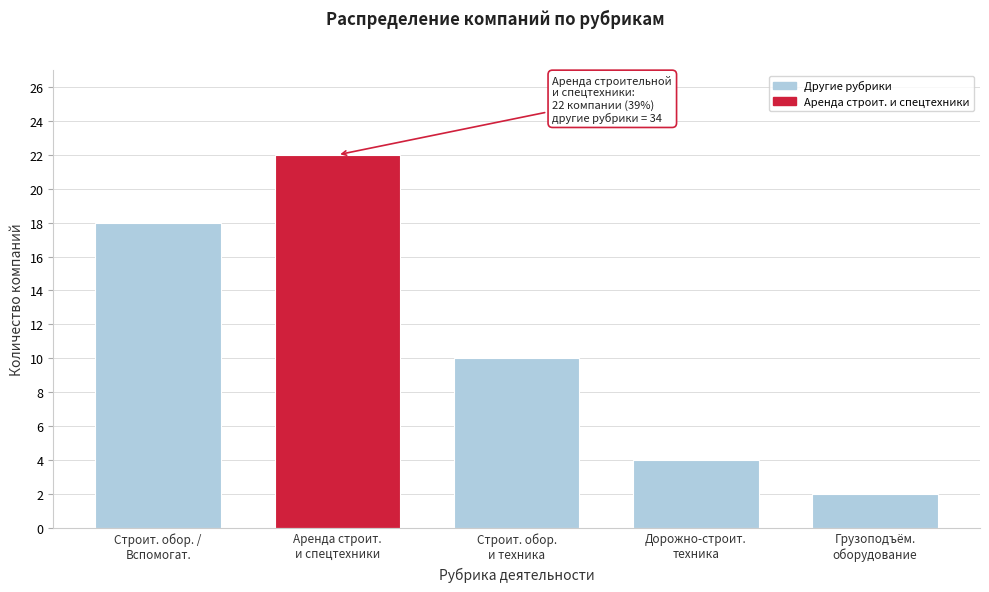

Reading left to right, extract all data points from this chart.

18	22	10	4	2